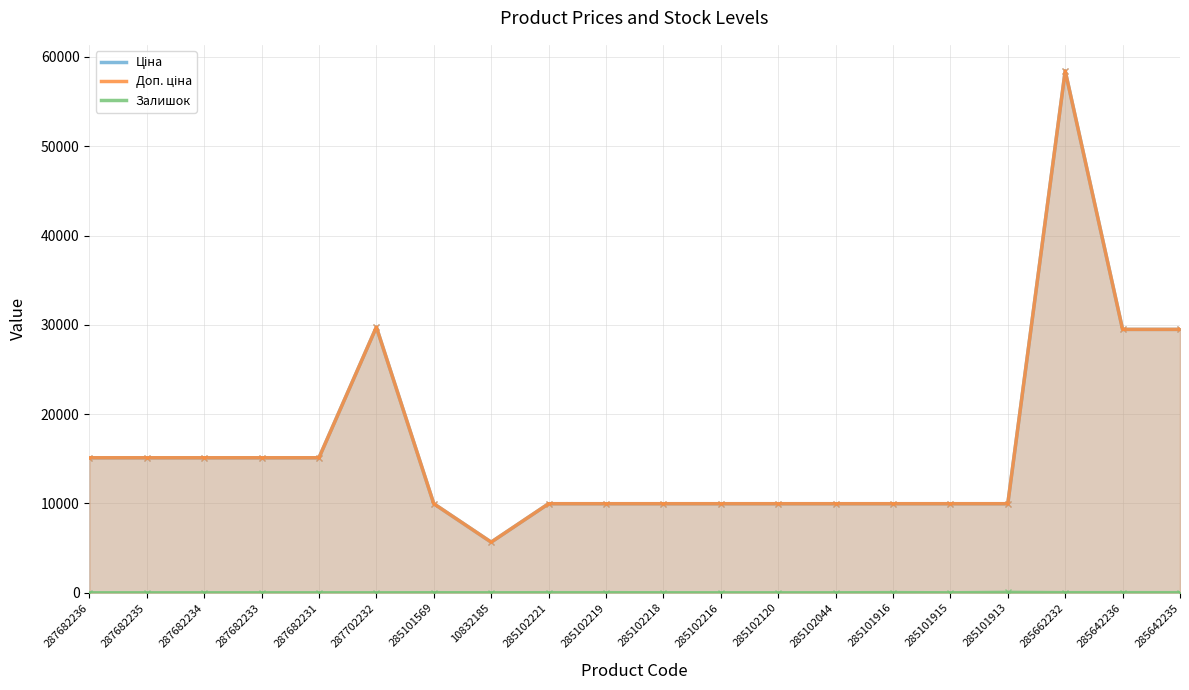

Which label corresponds to the smallest value in the chart?

287682236